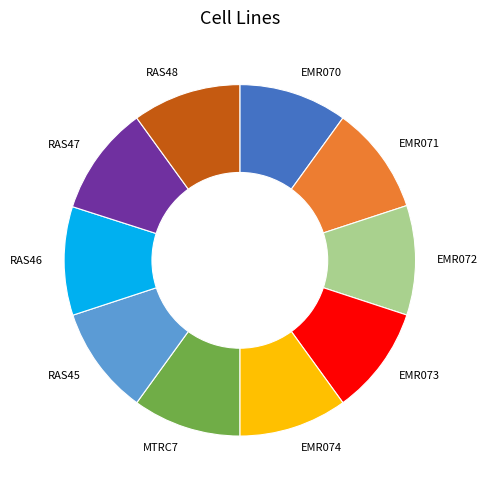

True or false: EMR074 accounts for 10% of the total.

True